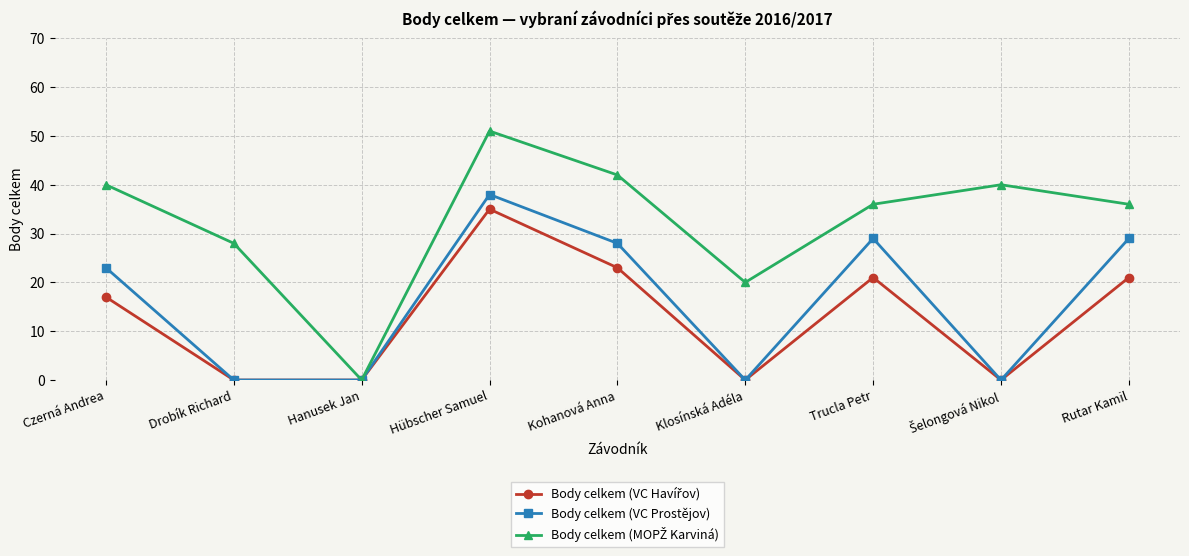

What is the label of the 8th point from the right?

Drobík Richard